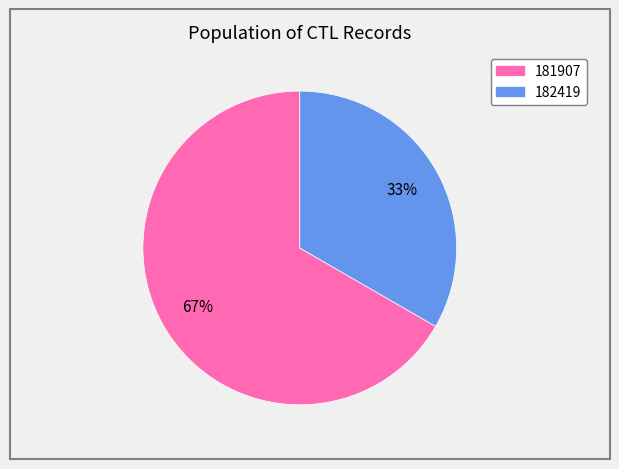

To the nearest percent, what portion does 181907 represent?

67%